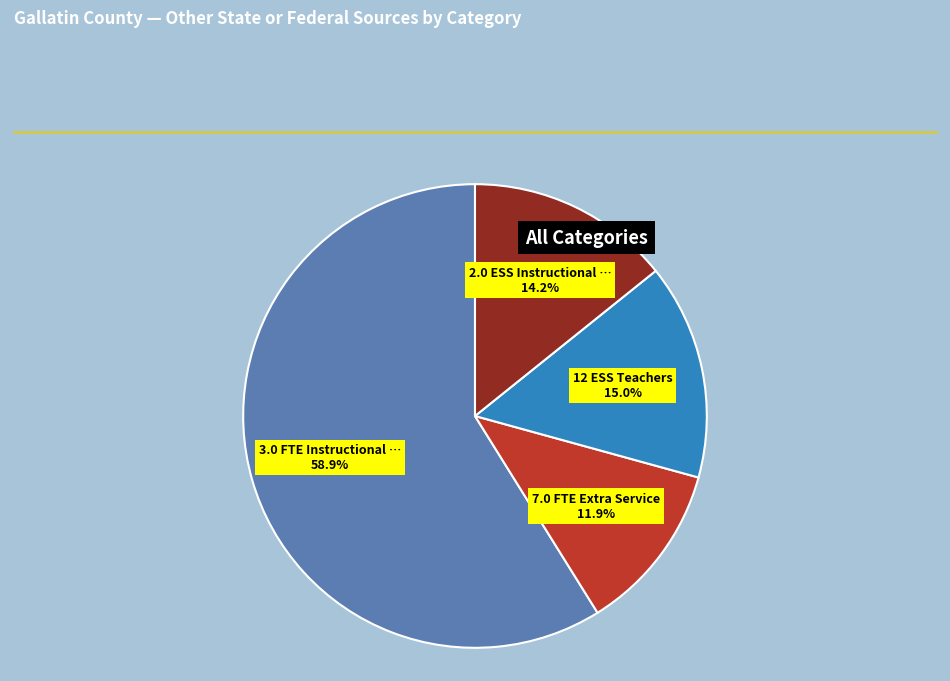

Is there a majority slice in this chart?

Yes